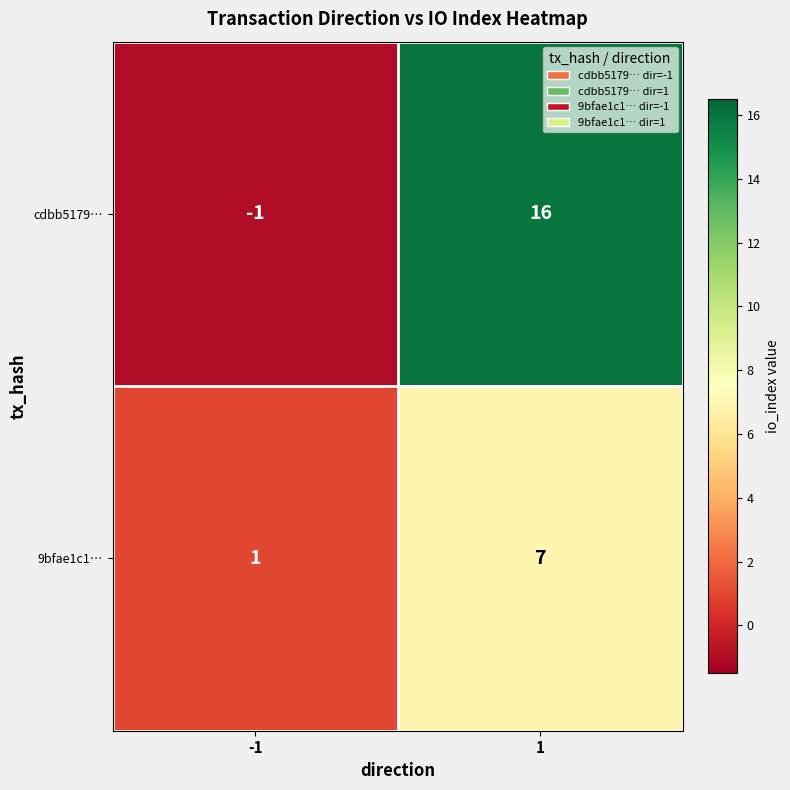

Reading left to right, transcribe all the data shown in this chart.

cdbb5179…: -1=-1	1=16
9bfae1c1…: -1=1	1=7